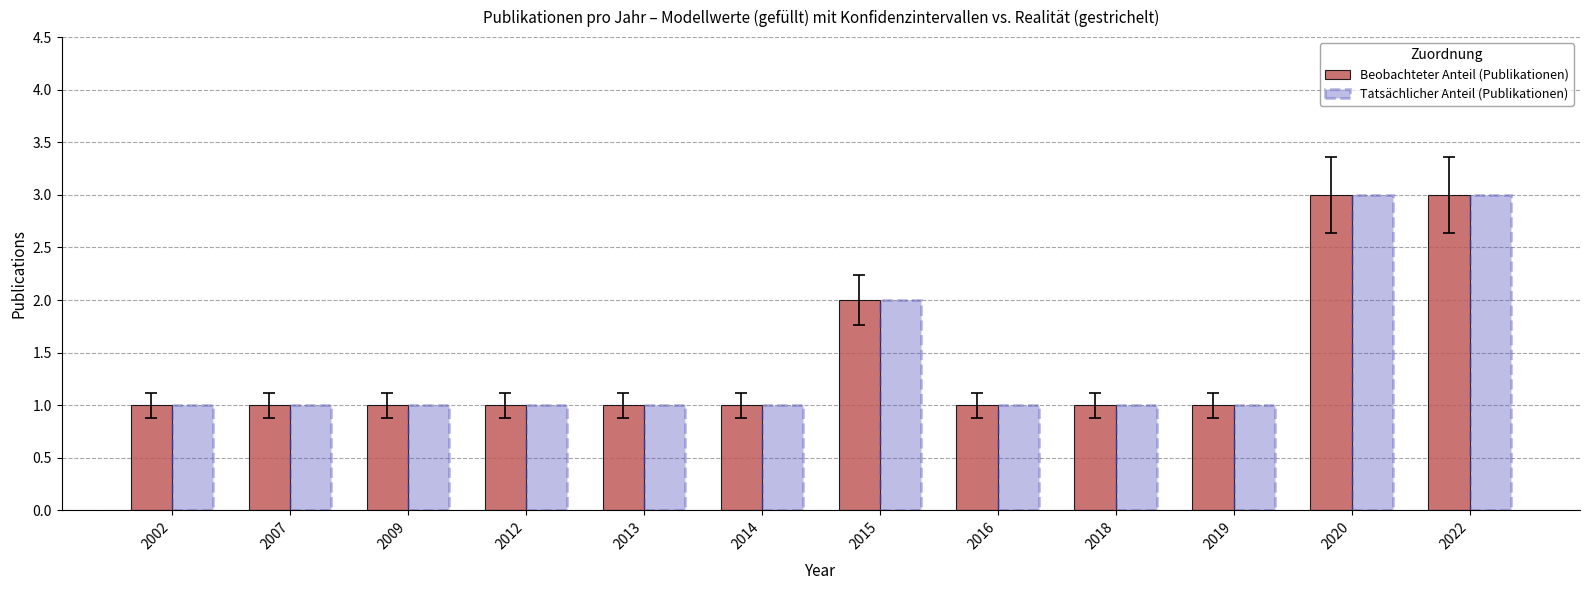

What is the highest value of the Beobachteter Anteil (Publikationen) series?

3